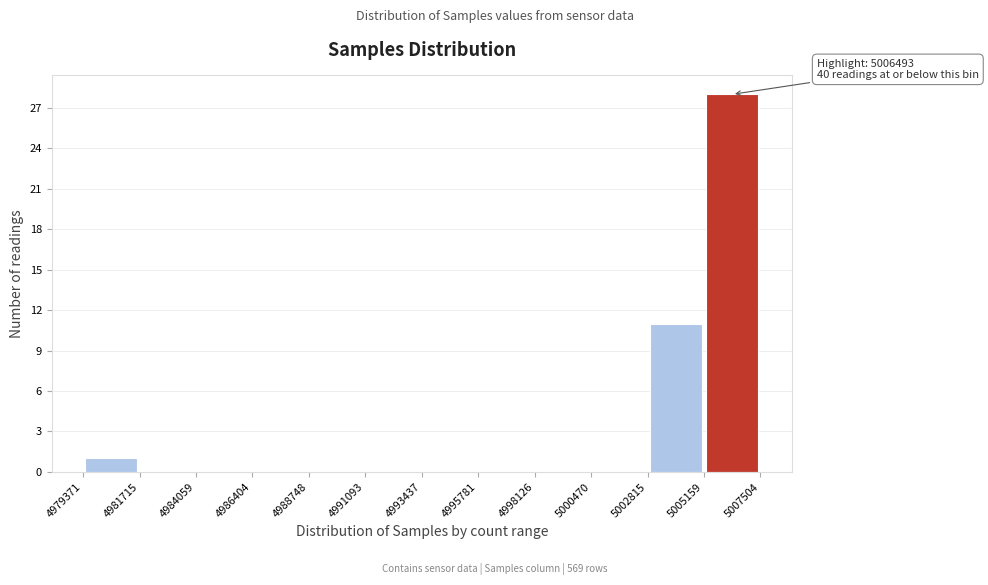

Over which range of the x-axis is the bar tallest?

5005159 to 5007504